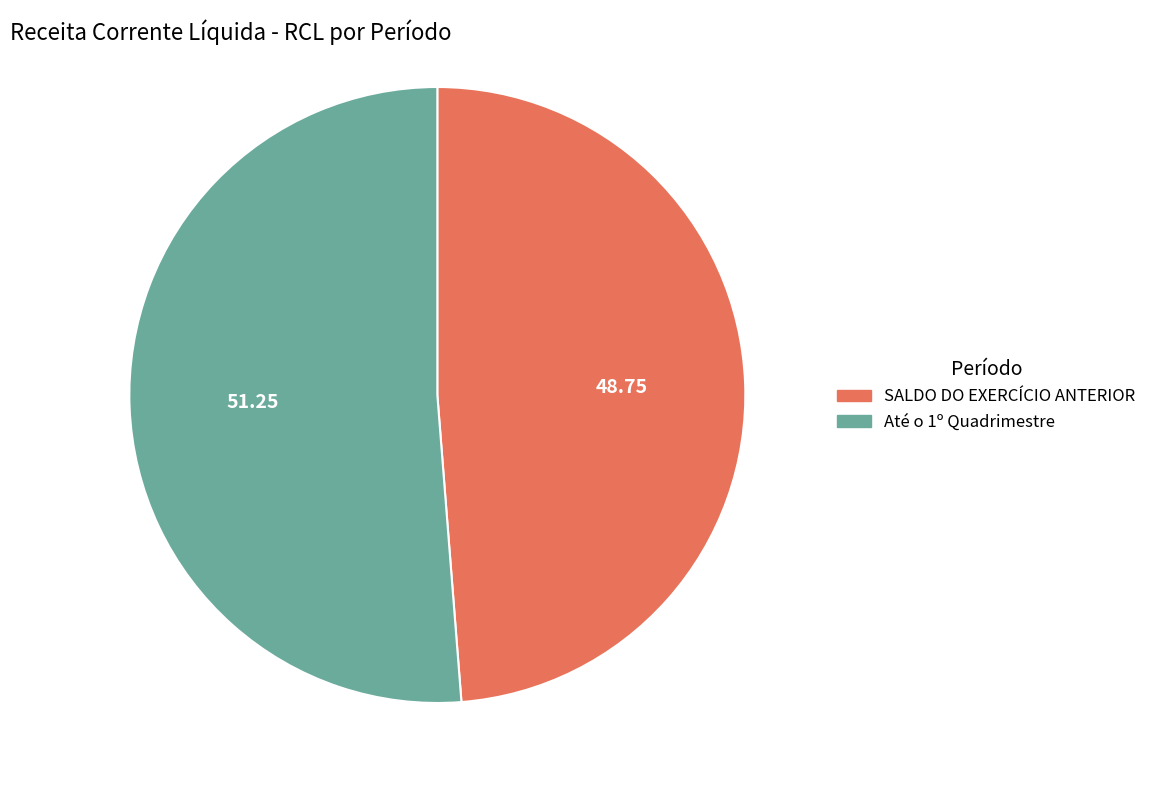

What is the majority slice?

Até o 1º Quadrimestre